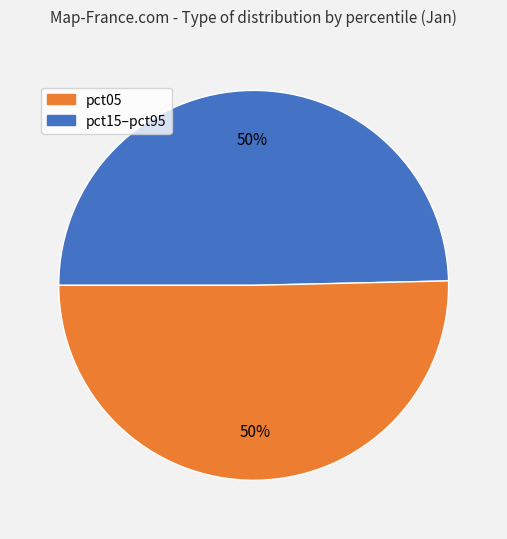

To the nearest percent, what is the average slice percentage?

50%